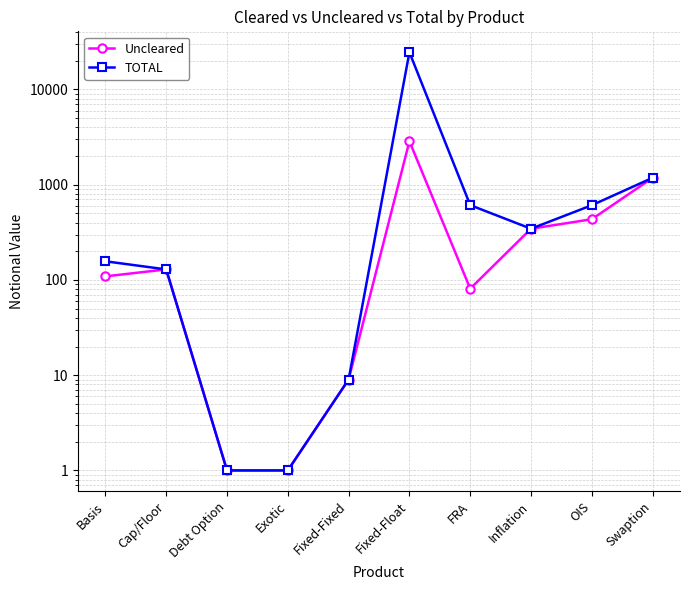

What are all the series names shown in the legend?

Uncleared, TOTAL